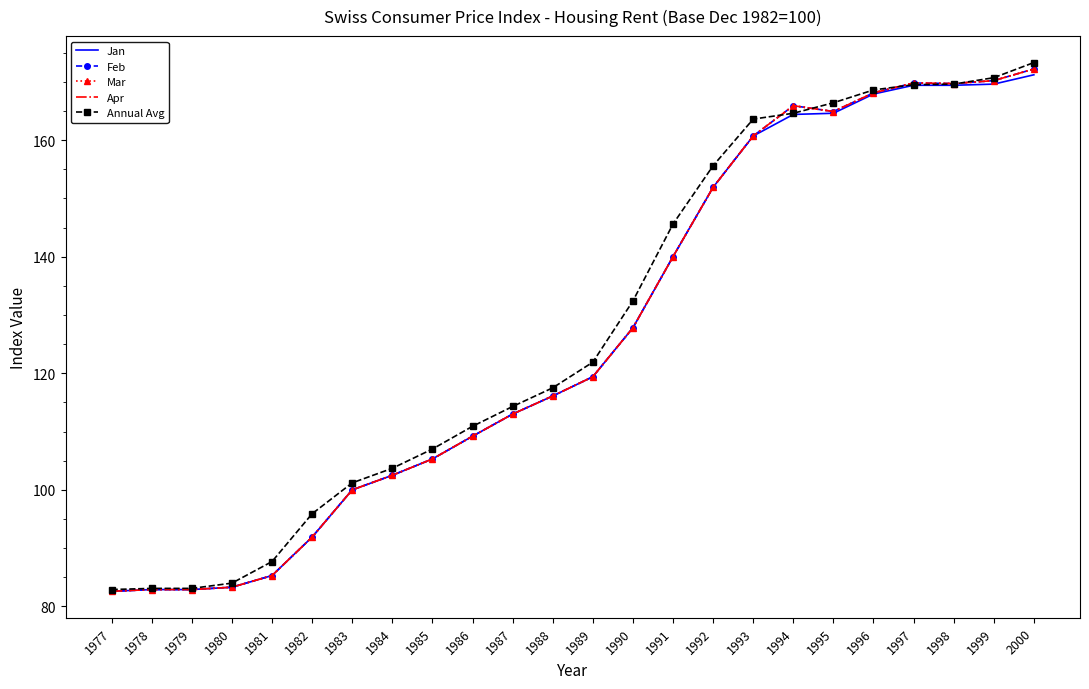

The Annual Avg series shows 65.1 at 1988. True or false?

False